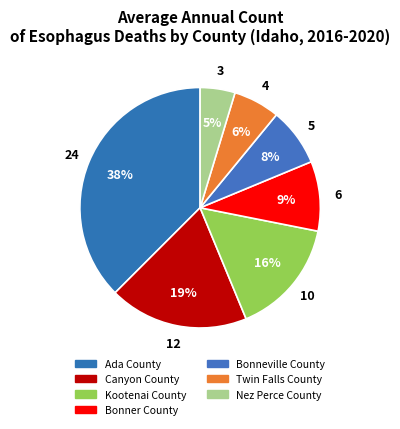

What is the smallest slice in the pie chart?

Nez Perce County